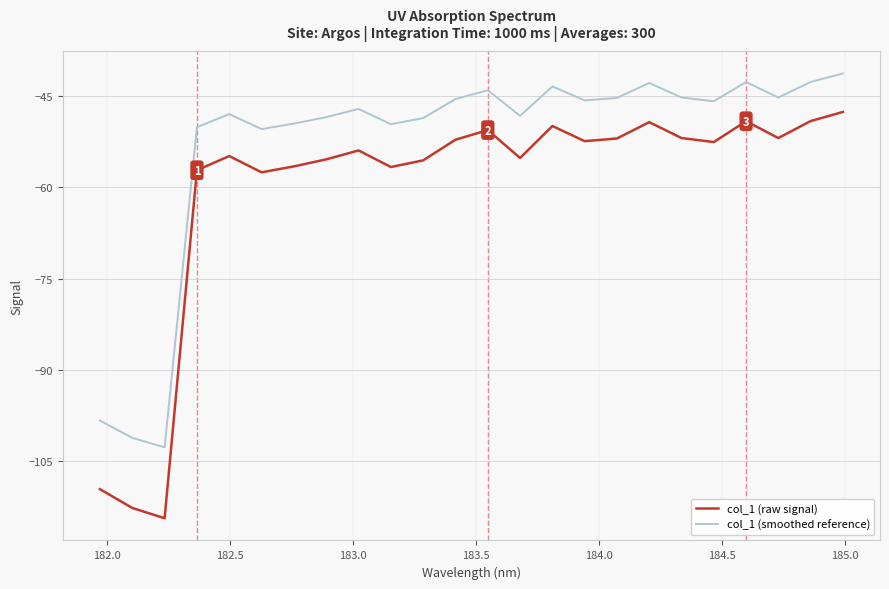

Which series has the largest total across all categories?

col_1 (smoothed reference)